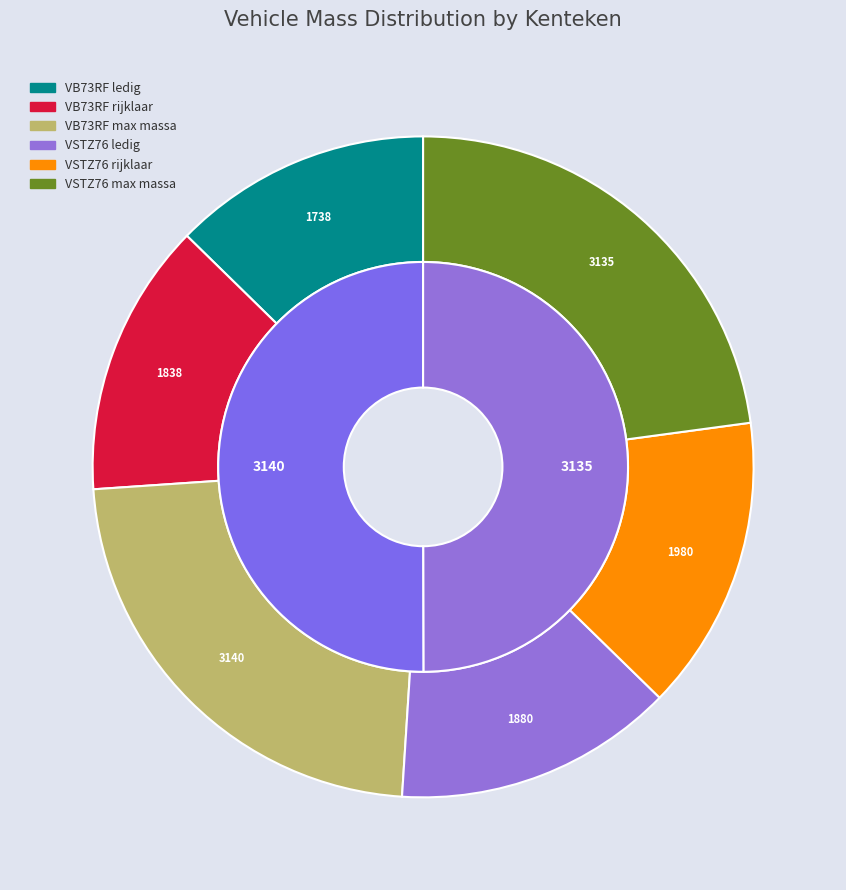

What is the difference between the highest and lowest values at VB73RF?

1402